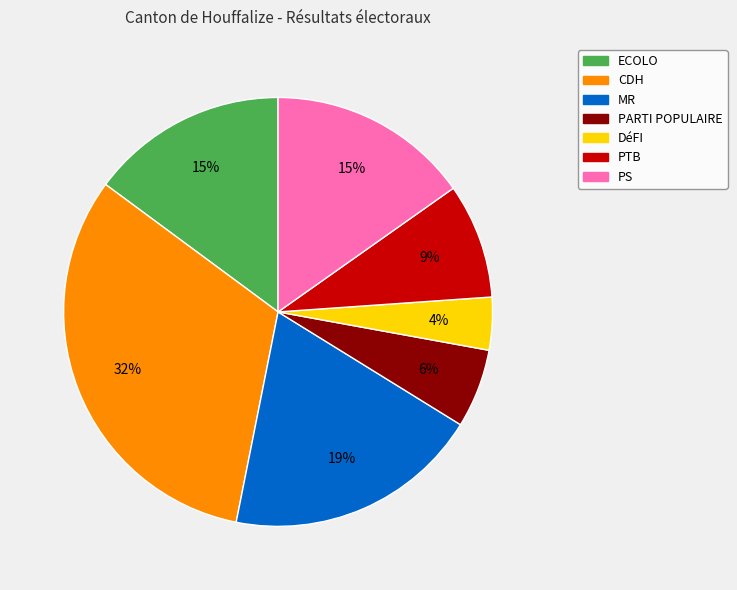

Is CDH the majority of the pie?

No